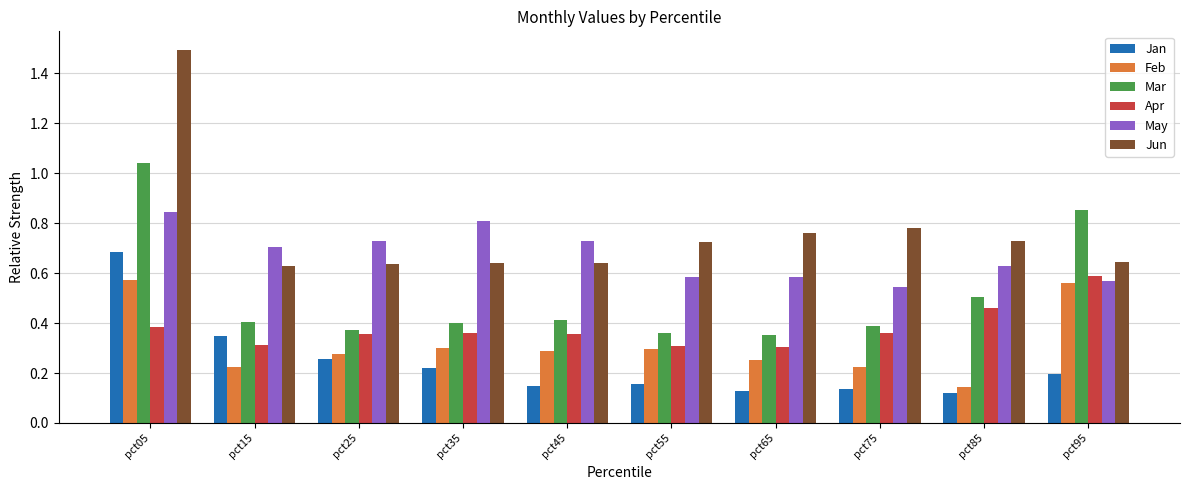

The May series shows 1.2 at pct05. True or false?

False